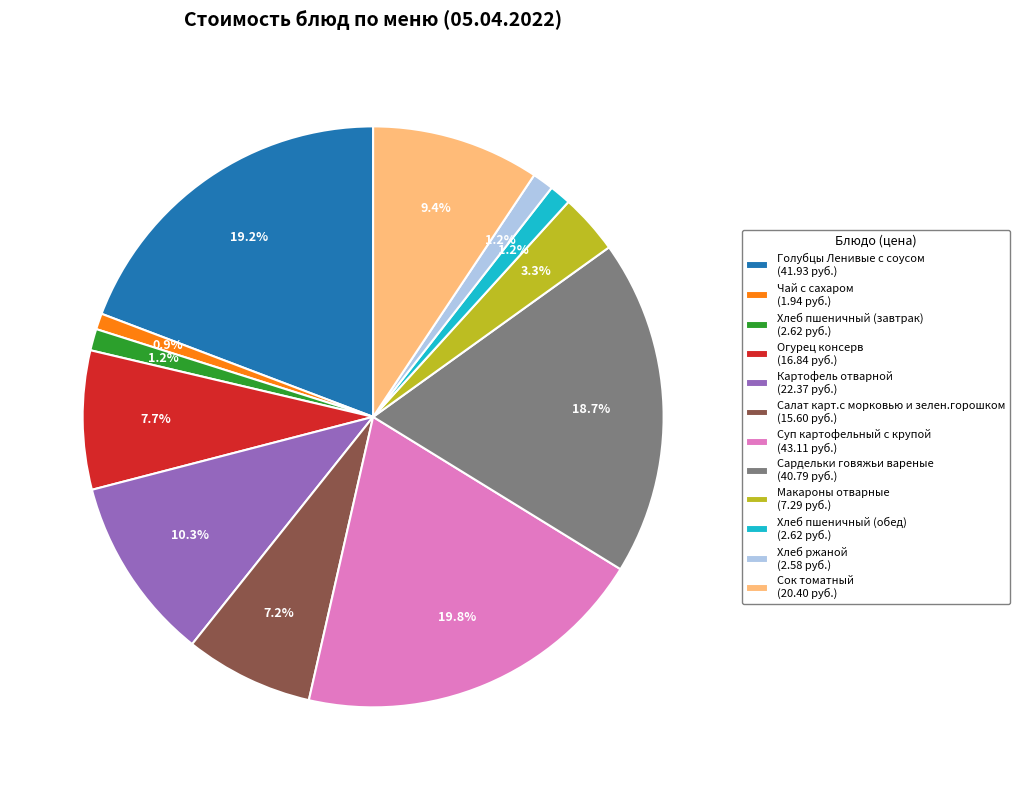

Which has a higher value, Сок томатный or Хлеб ржаной?

Сок томатный